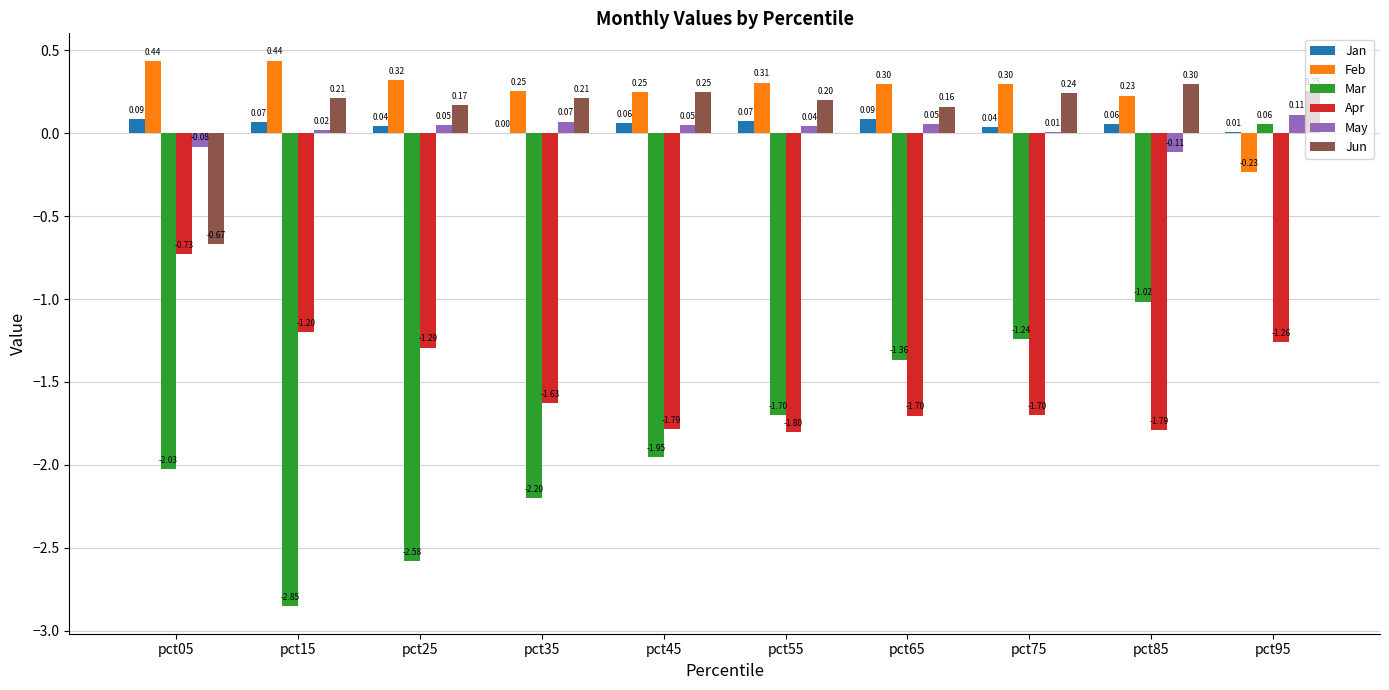

At which label is Mar closest to -1?

pct85